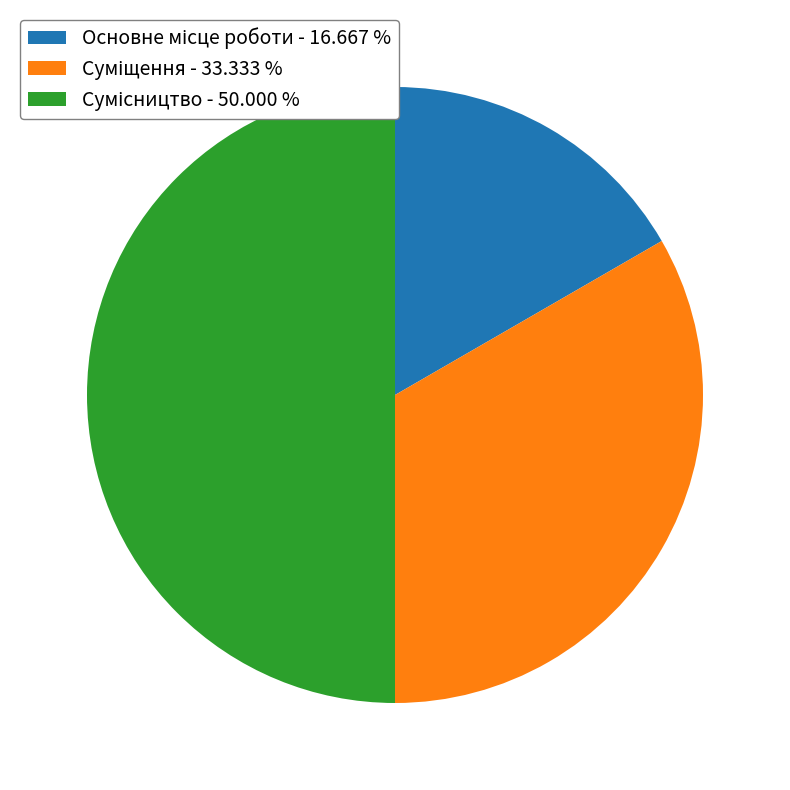

The Основне місце роботи slice represents 17% of the pie. True or false?

True